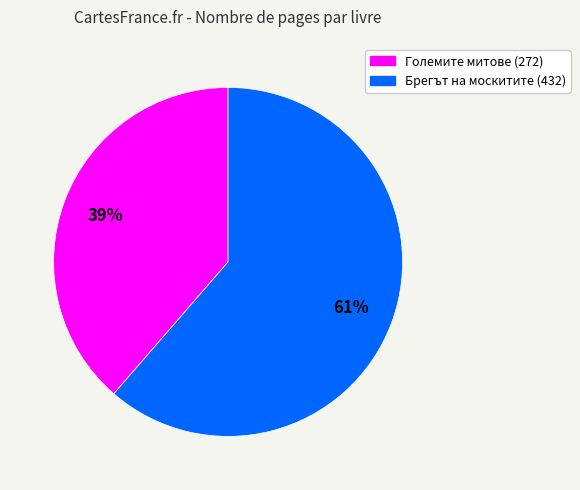

Which slice is the smallest?

Големите митове (272)